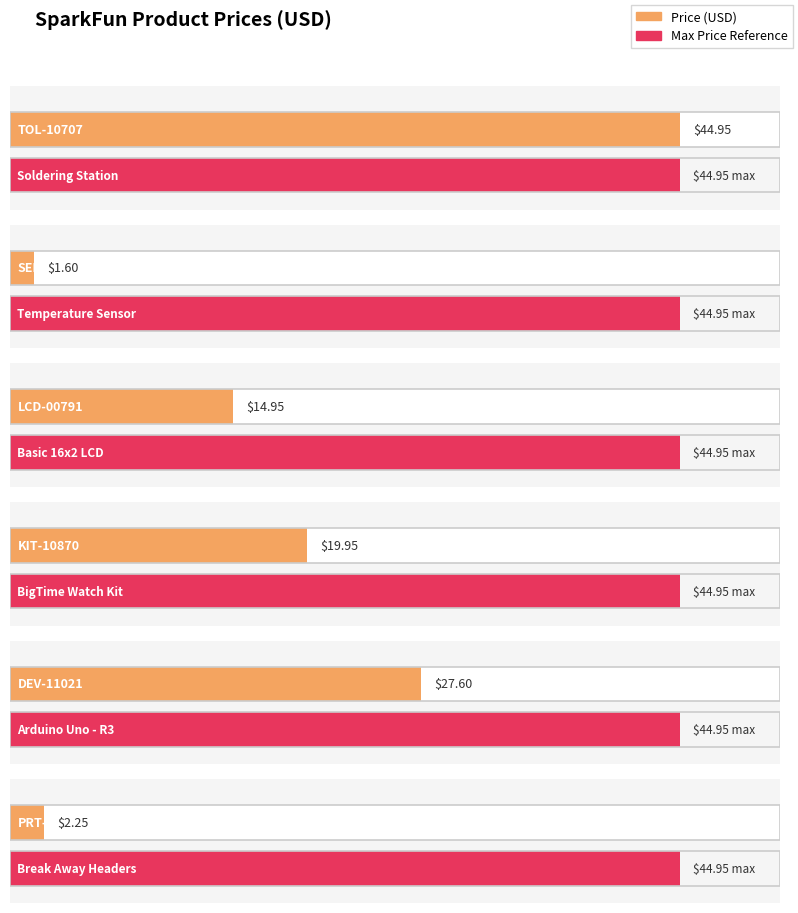

The chart shows a value of 1.6 at SEN-10988. True or false?

True